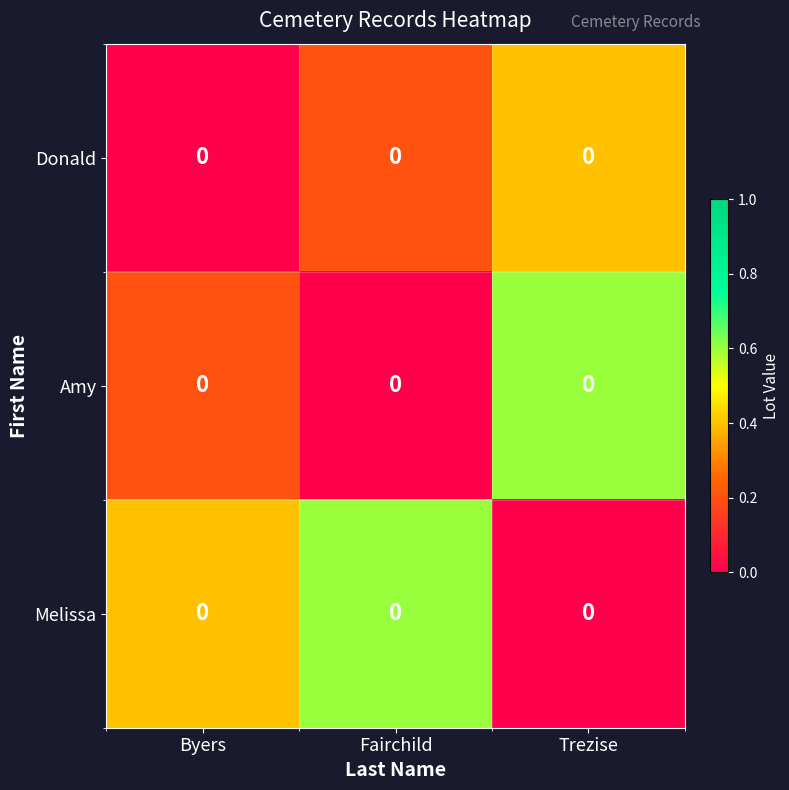

What is the average value of the Amy series?

0.3